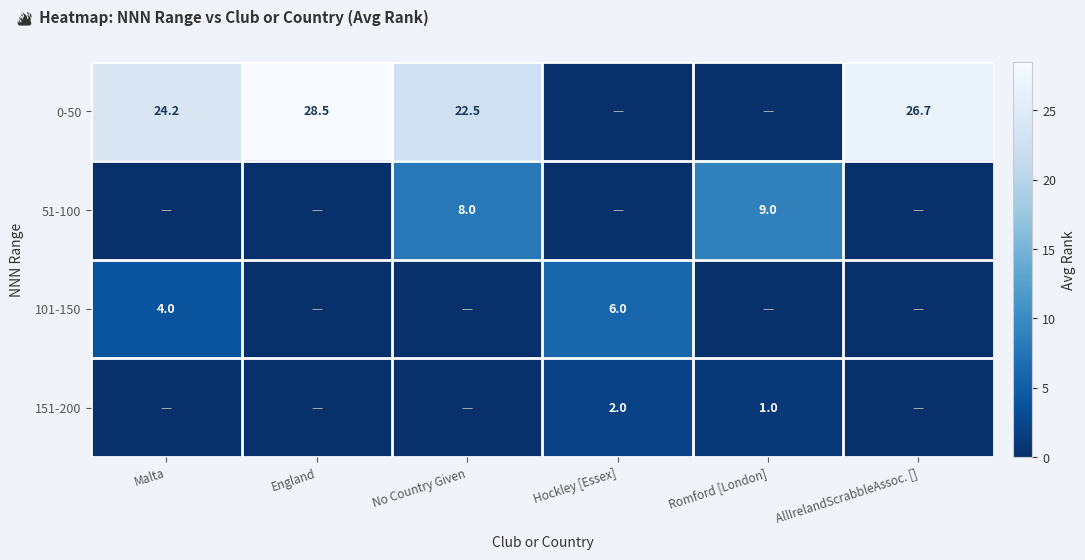

What is the difference between the 0-50 values at England and AllIrelandScrabbleAssoc. []?

1.8